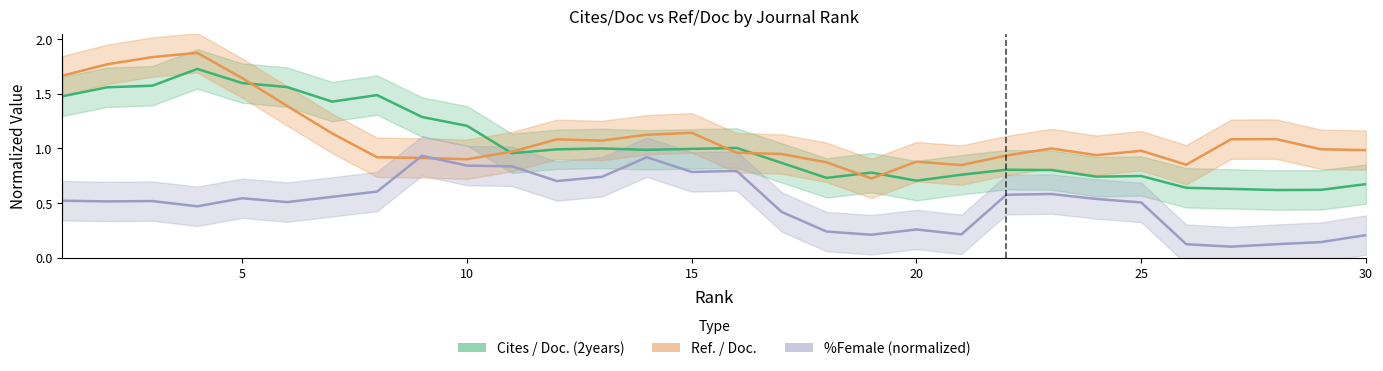

True or false: Cites / Doc. (2years) and %Female (normalized) intersect in this chart.

False